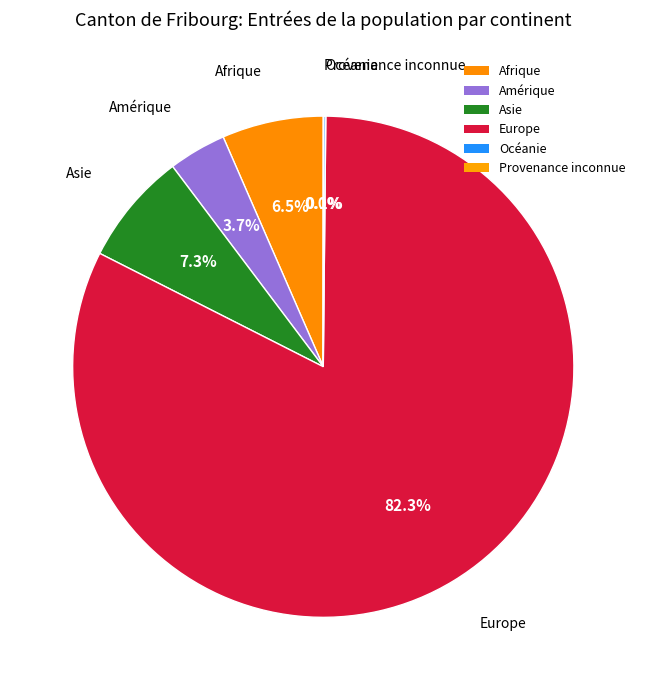

How many slices are in this pie chart?

6